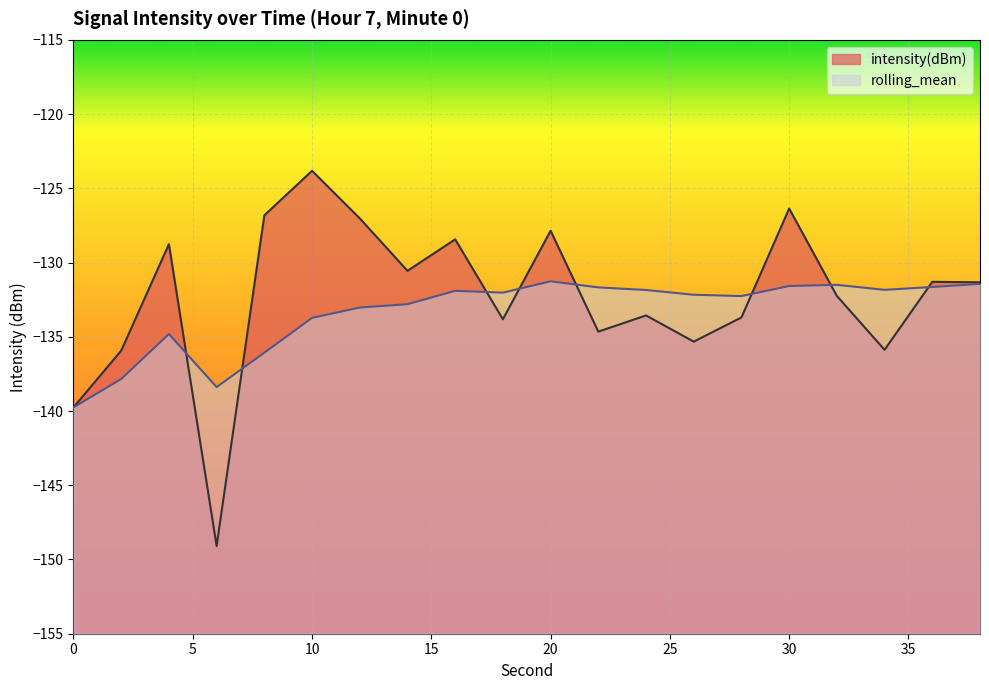

The value of intensity(dBm) at 0 is -139.8. True or false?

True